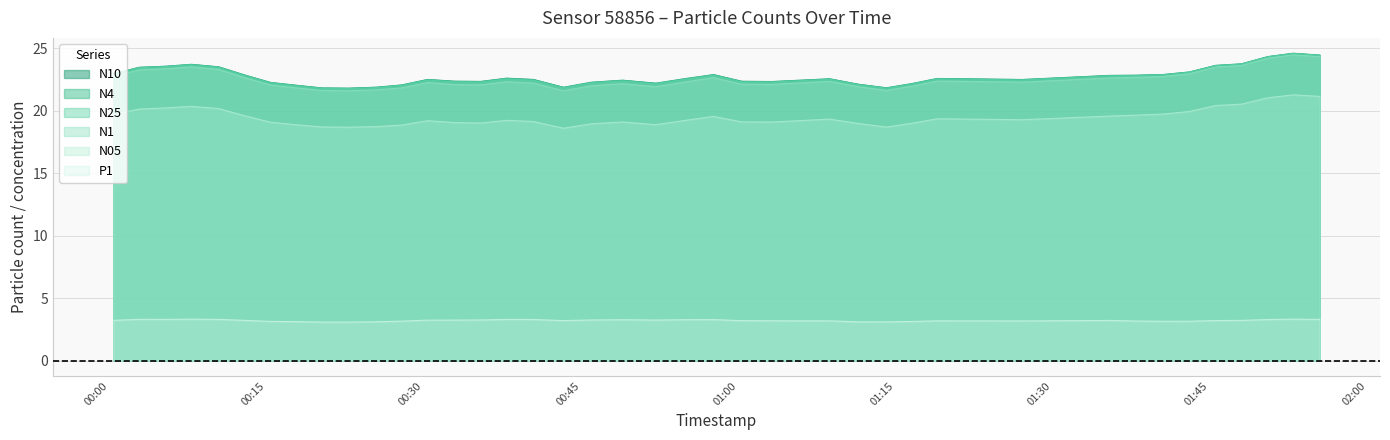

What is the sum of all N1 values?

901.2